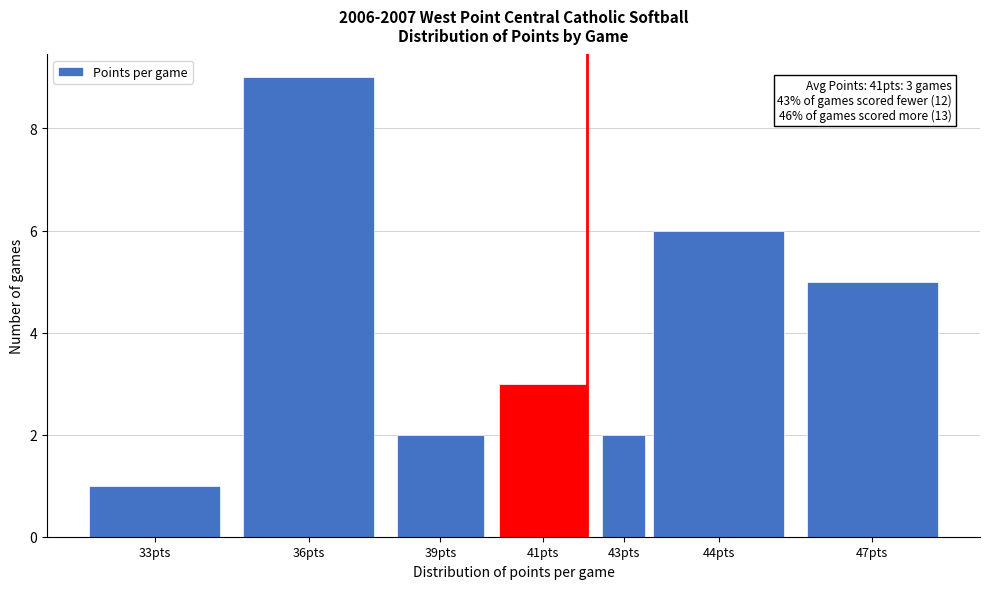

Reading right to left, transcribe all the data shown in this chart.

47pts=5	44pts=6	43pts=2	41pts=3	39pts=2	36pts=9	33pts=1